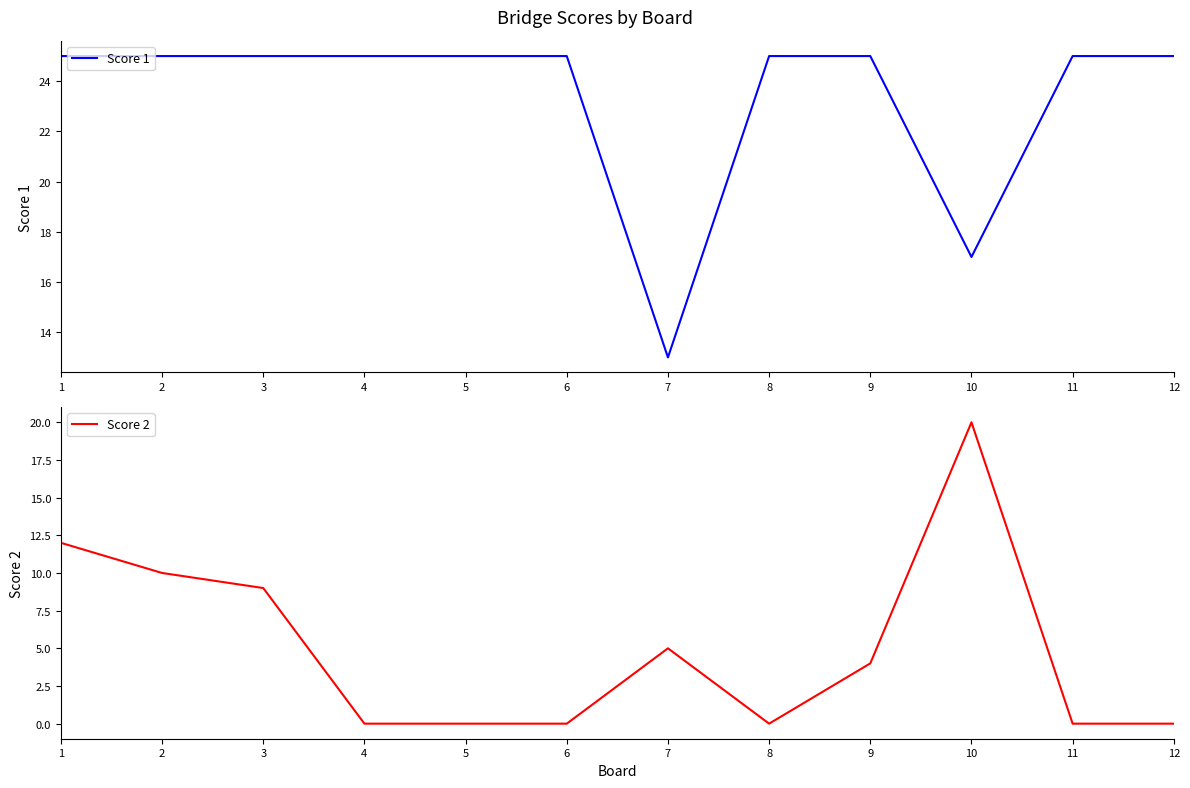

Which series has the largest total across all categories?

Score 1